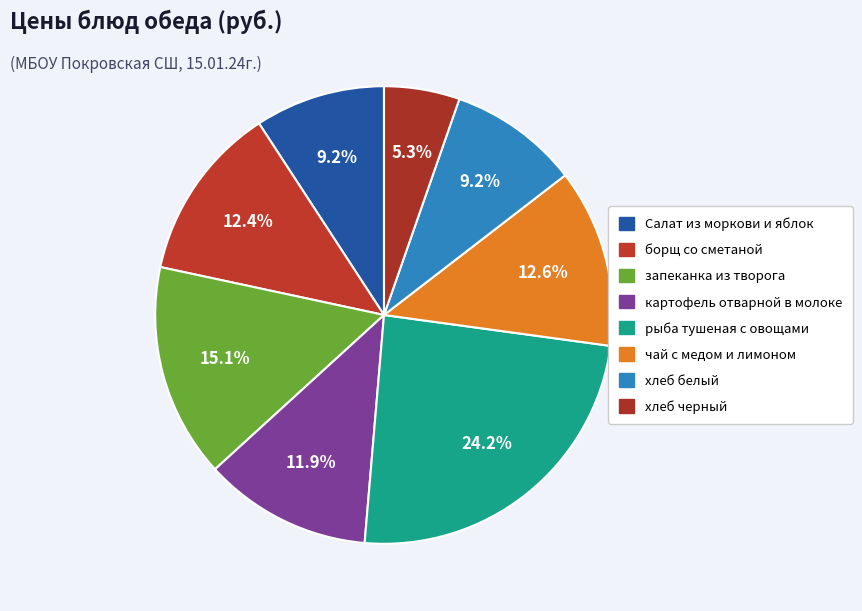

What is the total percentage of Салат из моркови и яблок and рыба тушеная с овощами?

33.4%